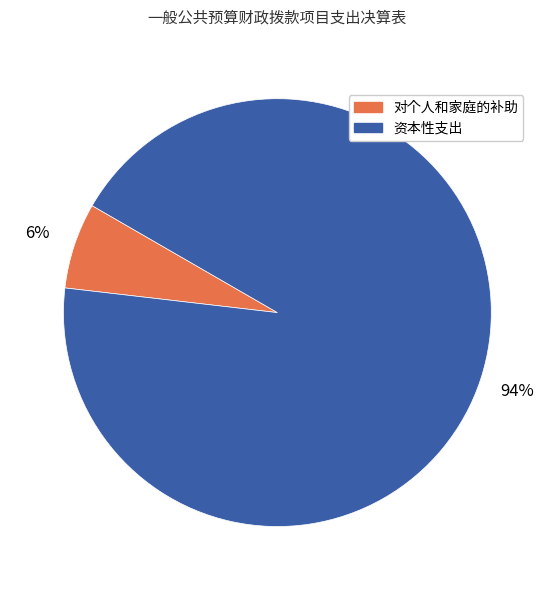

Rank the categories by value from highest to lowest.

资本性支出, 对个人和家庭的补助